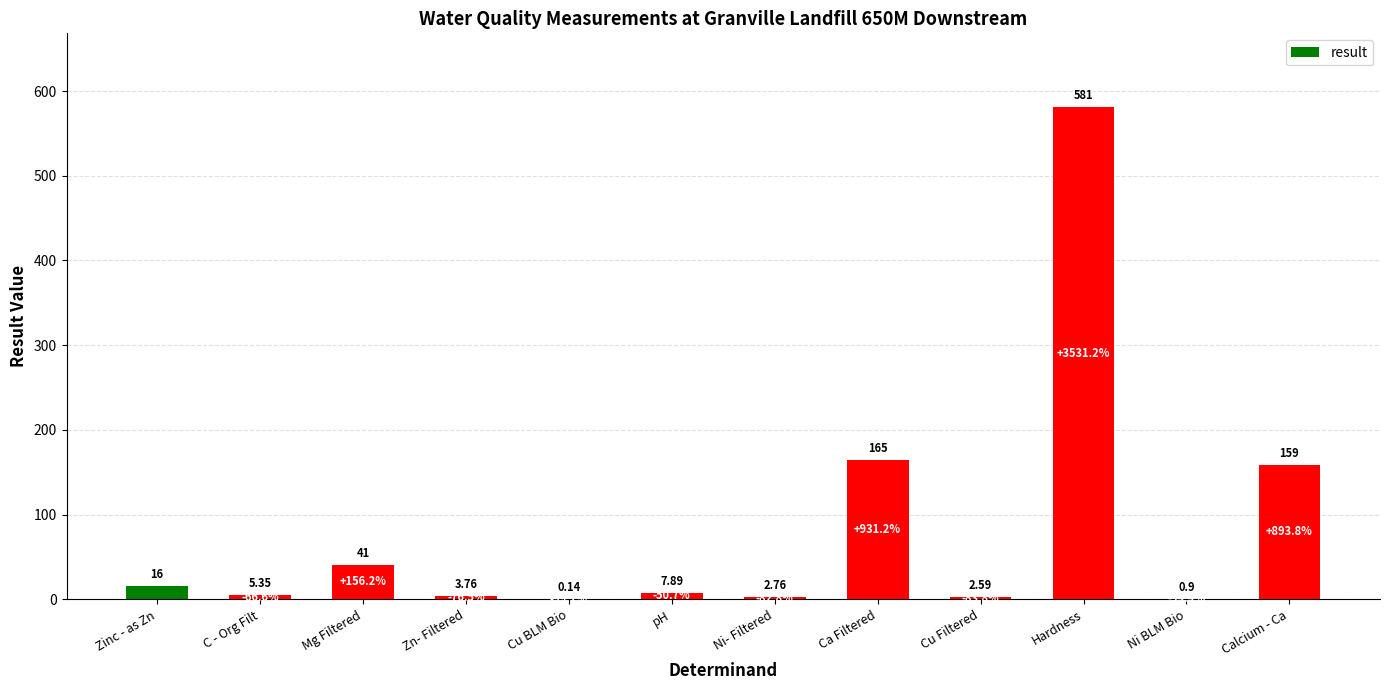

What is the greatest value displayed?

581.0